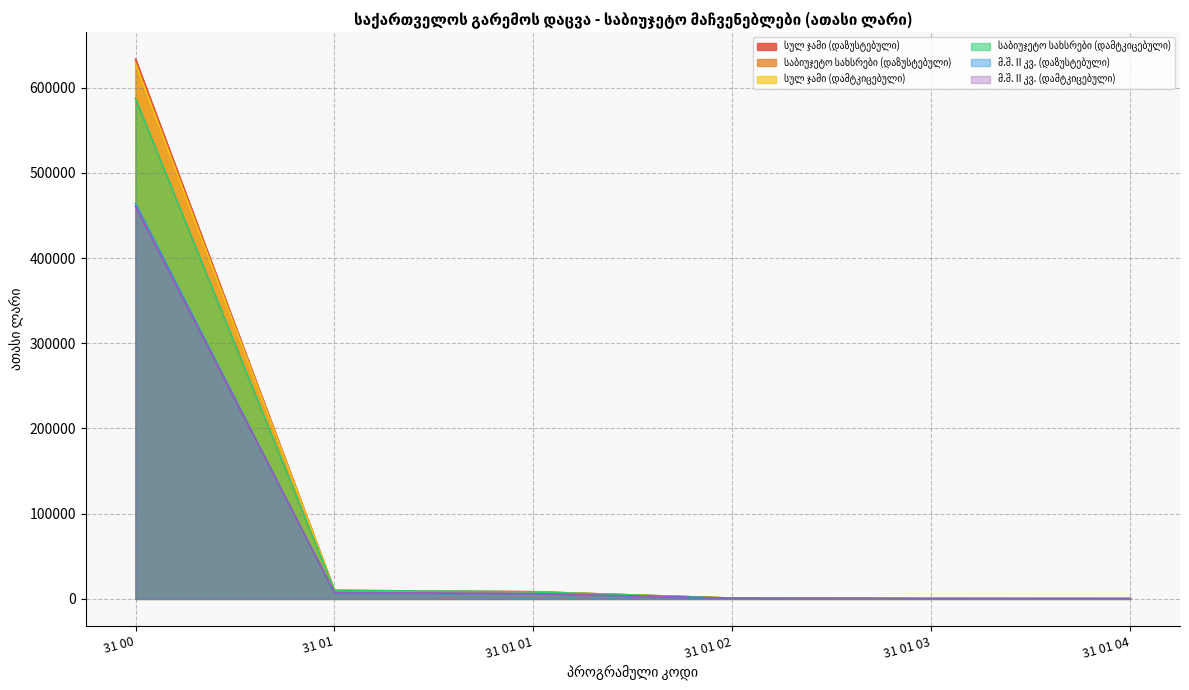

Which has a higher value, 31 01 03 or 31 00?

31 00